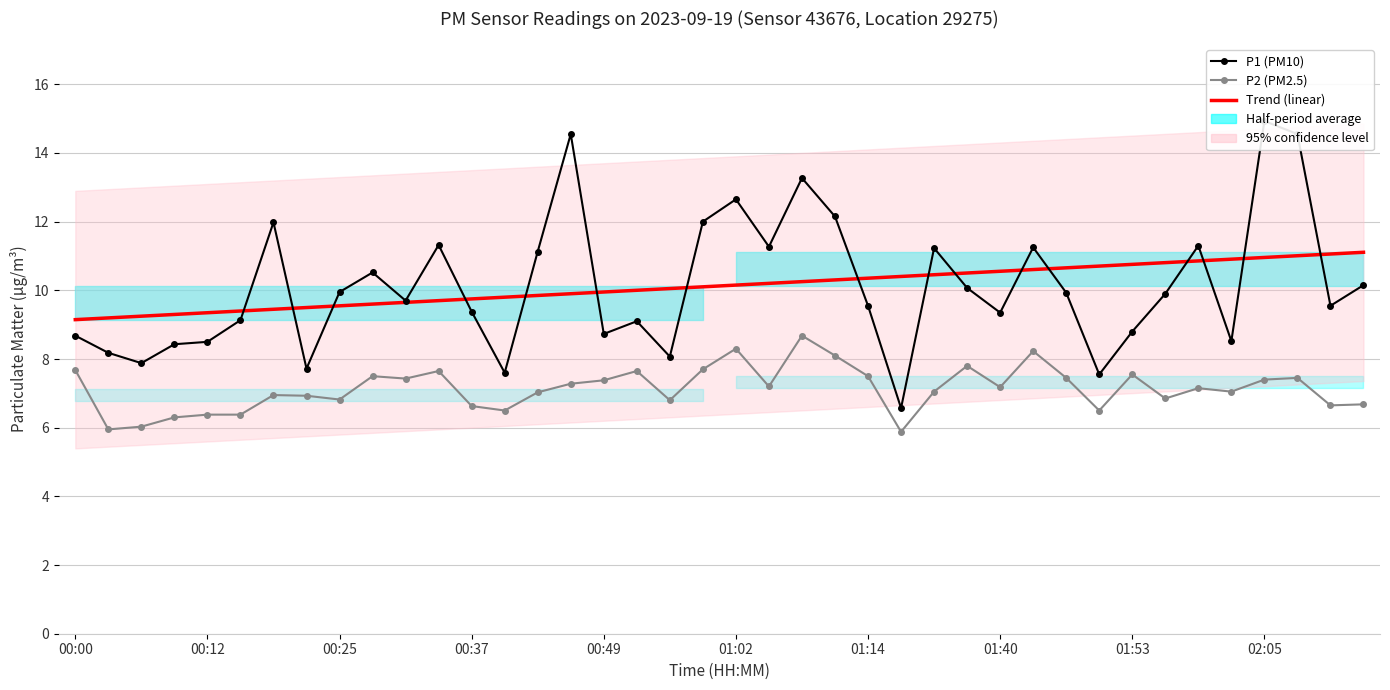

What is the minimum value for Trend P1 (linear)?

9.1